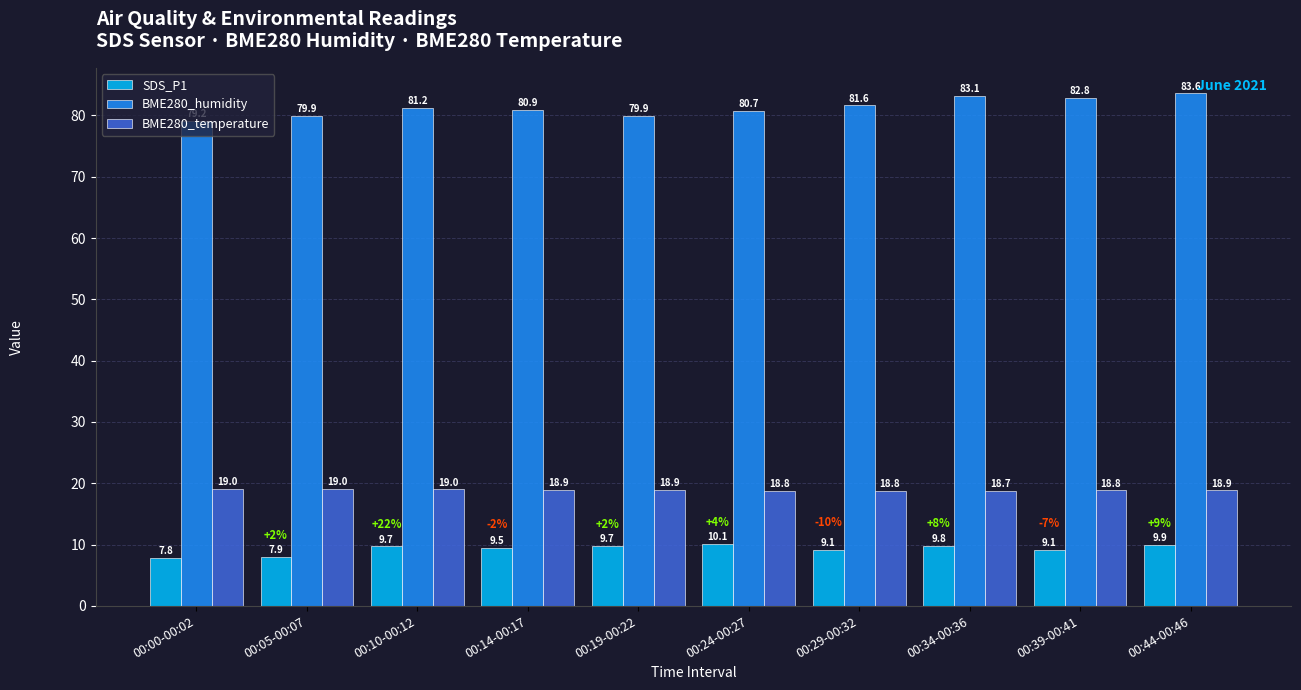

The value of SDS_P1 at 00:24-00:27 is 16.0. True or false?

False